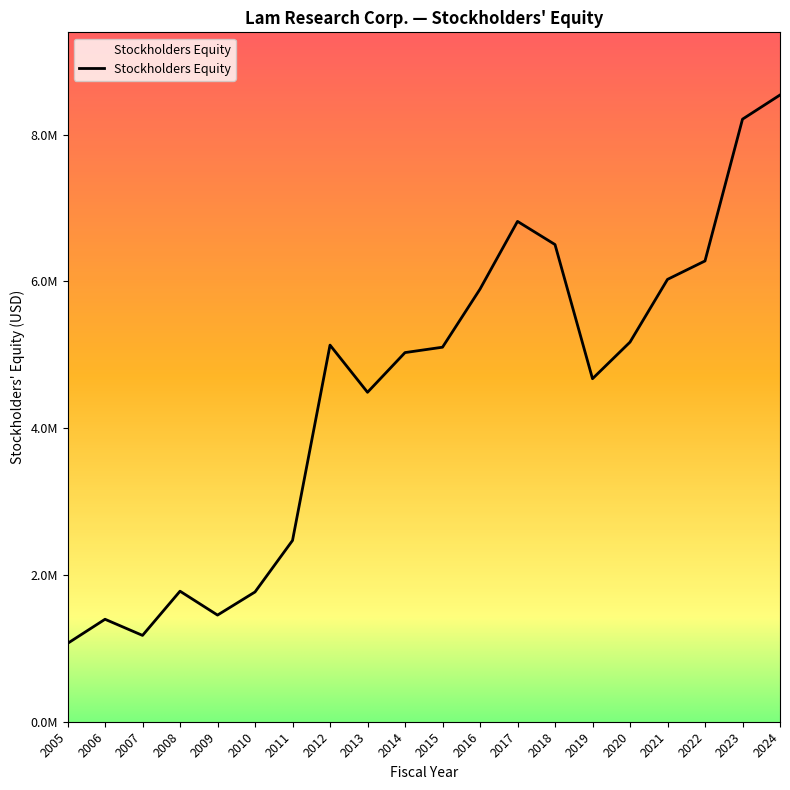

At which label is the value closest to 4803175?

2019